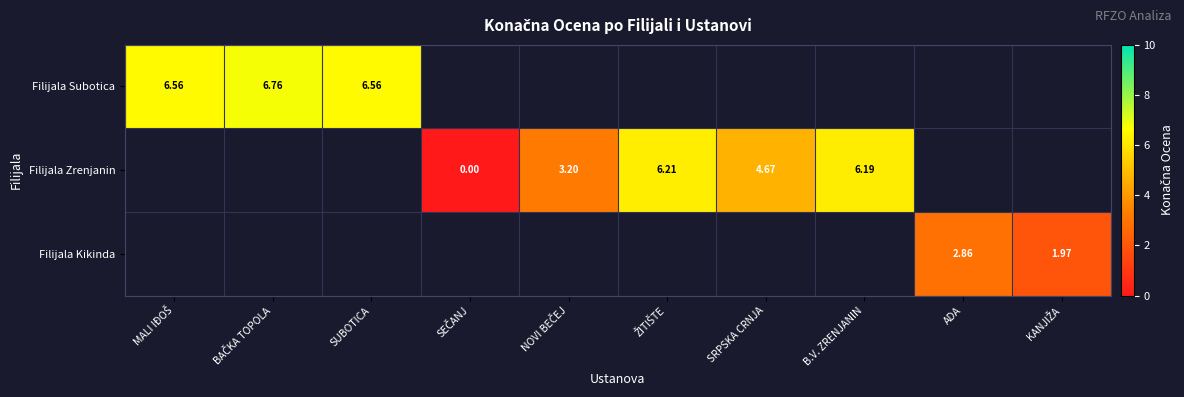

Is it true that Filijala Zrenjanin equals 3.9 at B.V. ZRENJANIN?

False